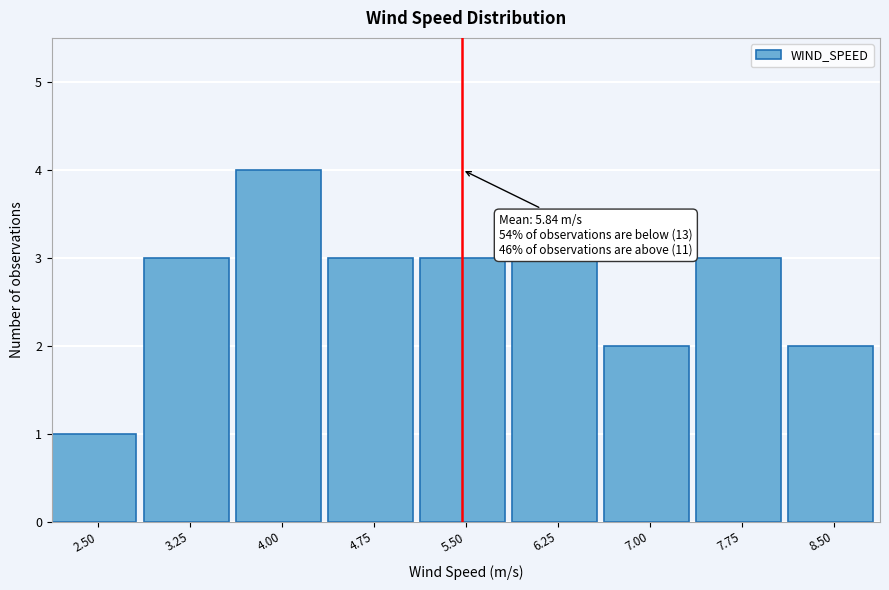

Reading left to right, list all the values displayed in this chart.

2.50=1	3.25=3	4.00=4	4.75=3	5.50=3	6.25=3	7.00=2	7.75=3	8.50=2